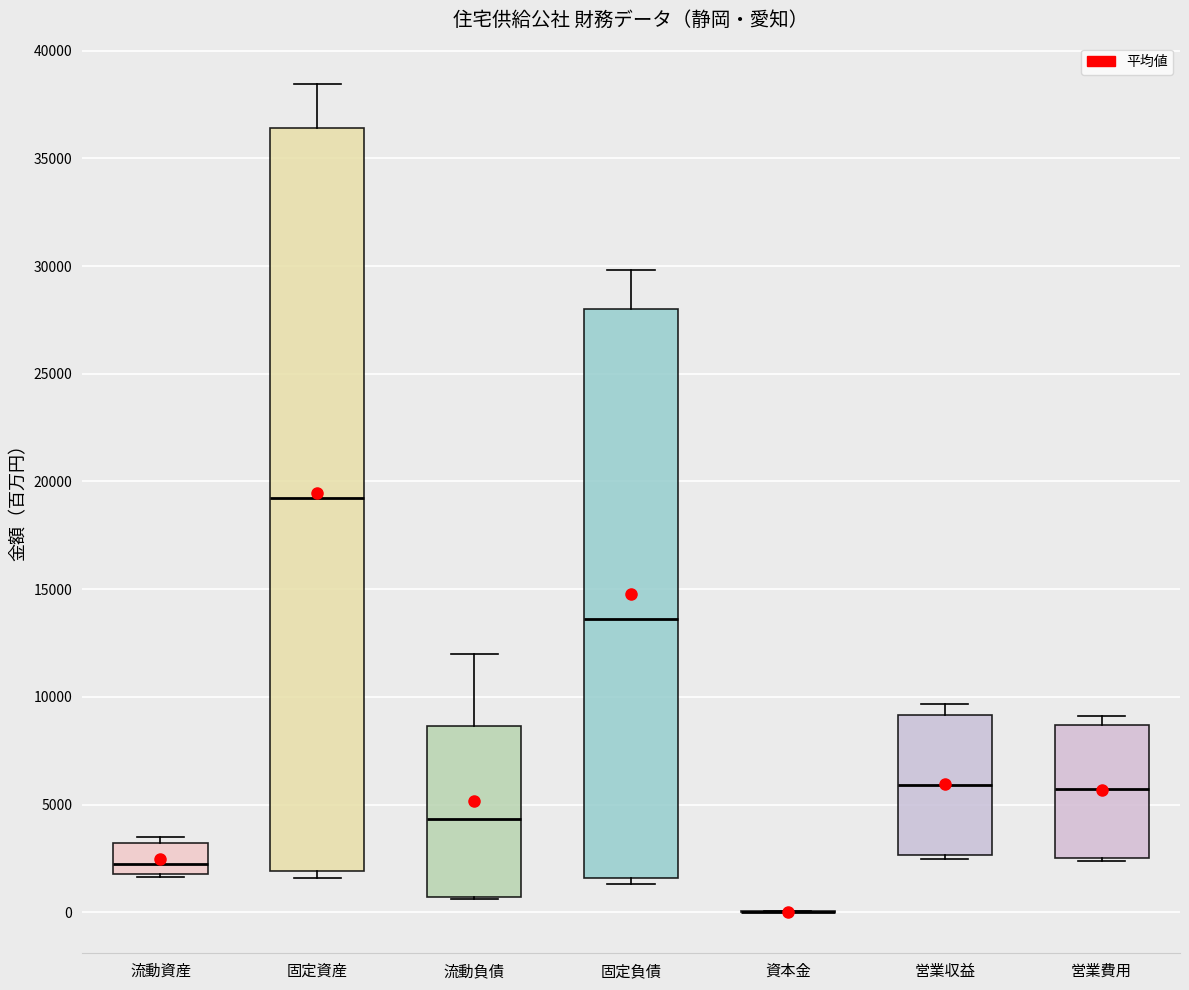

Reading left to right, transcribe this box plot: for each box, give where its median line is, the range the box spans, and where its two whiskers end, as read against the y-axis. The values are not printed on the chart, so give them approximately, as read against the axis.

流動資産: median 2000 (just above the box's lower edge), box 2000 to 3000, whiskers 1500 to 3500
固定資産: median 19000, box 2000 to 36500, whiskers 1500 to 38500
流動負債: median 4500, box 500 to 8500, whiskers 500 to 12000
固定負債: median 13500, box 1500 to 28000, whiskers 1500 (just below the box's lower edge) to 30000
資本金: box collapsed to a line at 0, whiskers 0 to 0
営業収益: median 6000, box 2500 to 9000, whiskers 2500 (just below the box's lower edge) to 9500
営業費用: median 5500, box 2500 to 8500, whiskers 2500 (just below the box's lower edge) to 9000